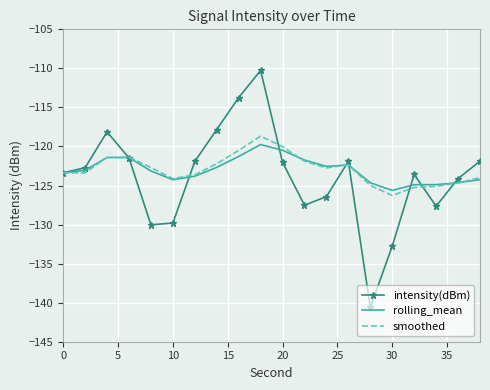

What is the smallest value displayed?

-140.6